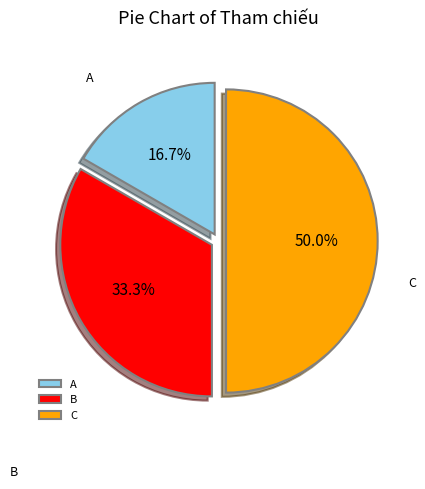

What is the smallest slice in the pie chart?

A